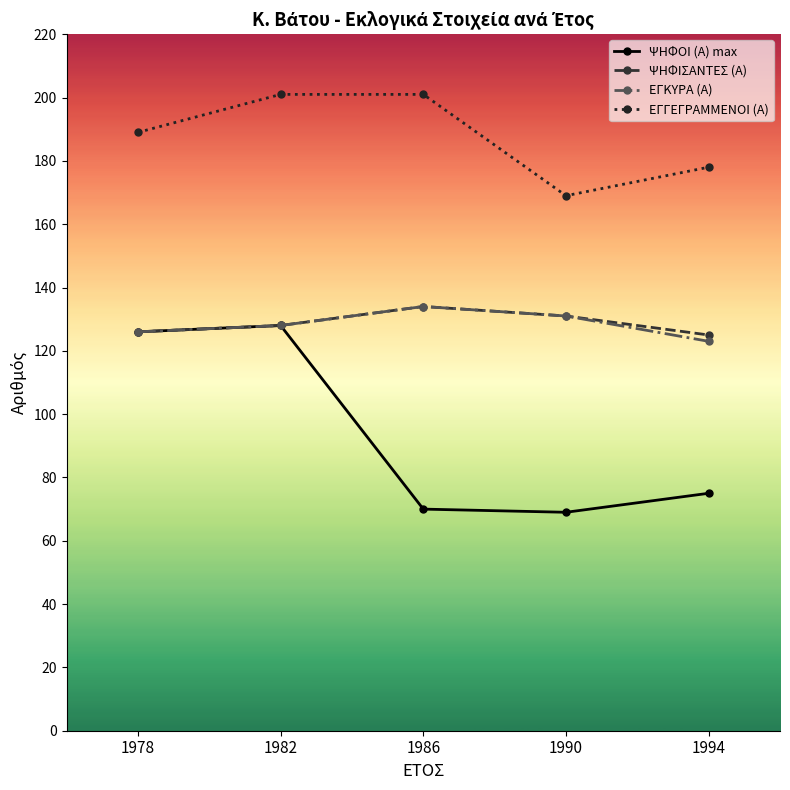

At how many categories does at least one series exceed 145?

5